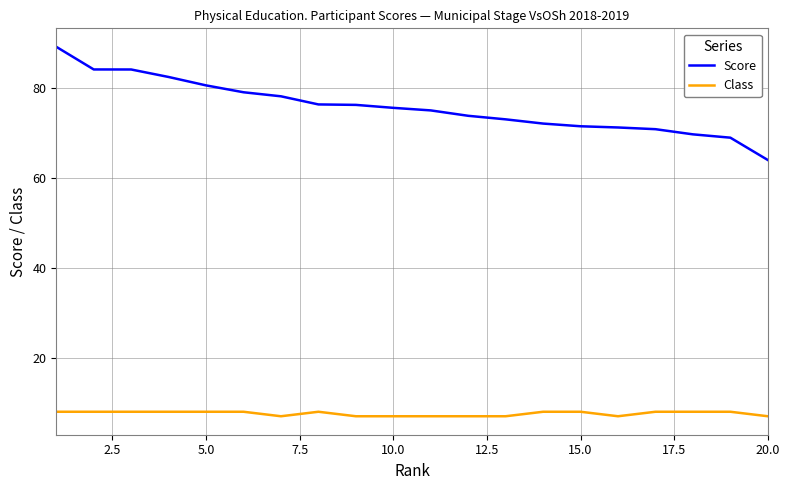

List the series in order of their overall mean, highest first.

Score, Class